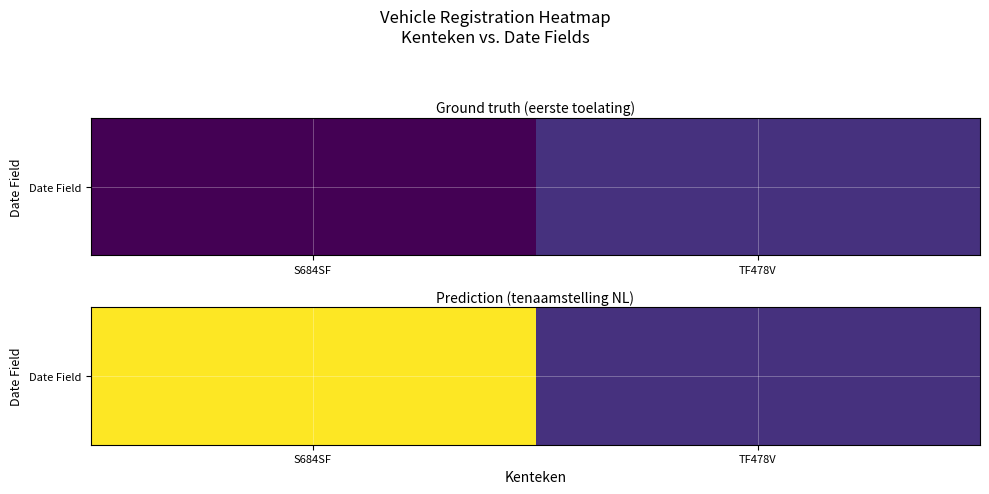

What is the change in value from S684SF to TF478V?

-180092